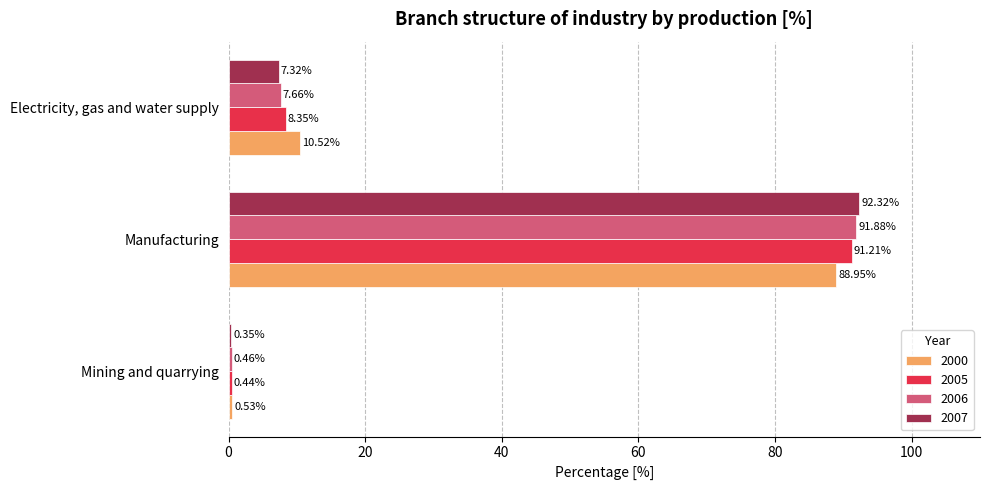

At which category is the sum across all series the highest?

Manufacturing